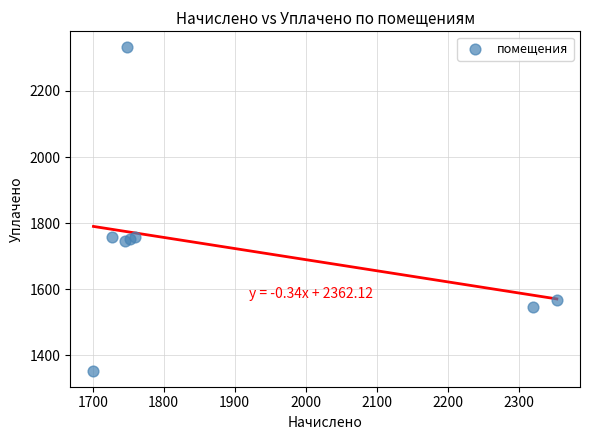

What is the average X value?

1888.4